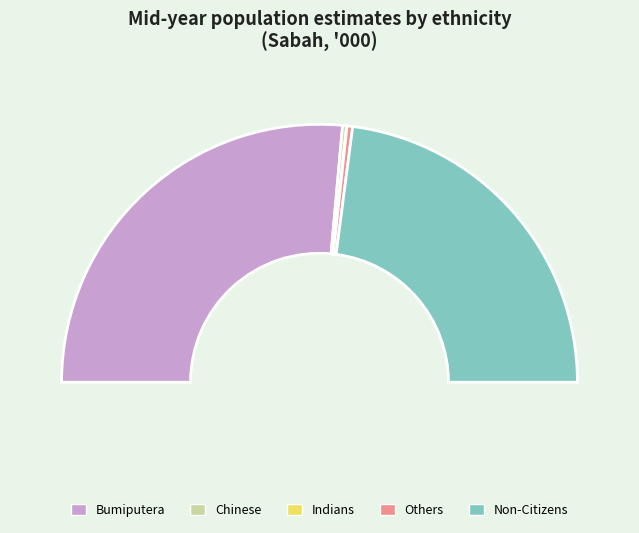

Count the number of slices in the pie.

5